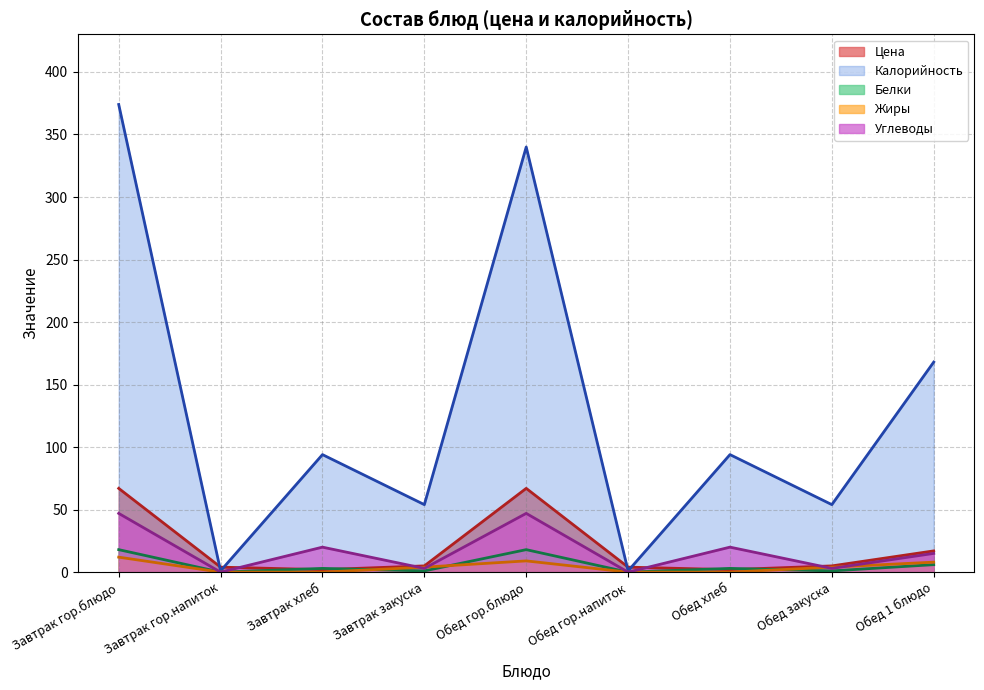

Between Обед хлеб and Обед гор.блюдо, which is larger?

Обед гор.блюдо